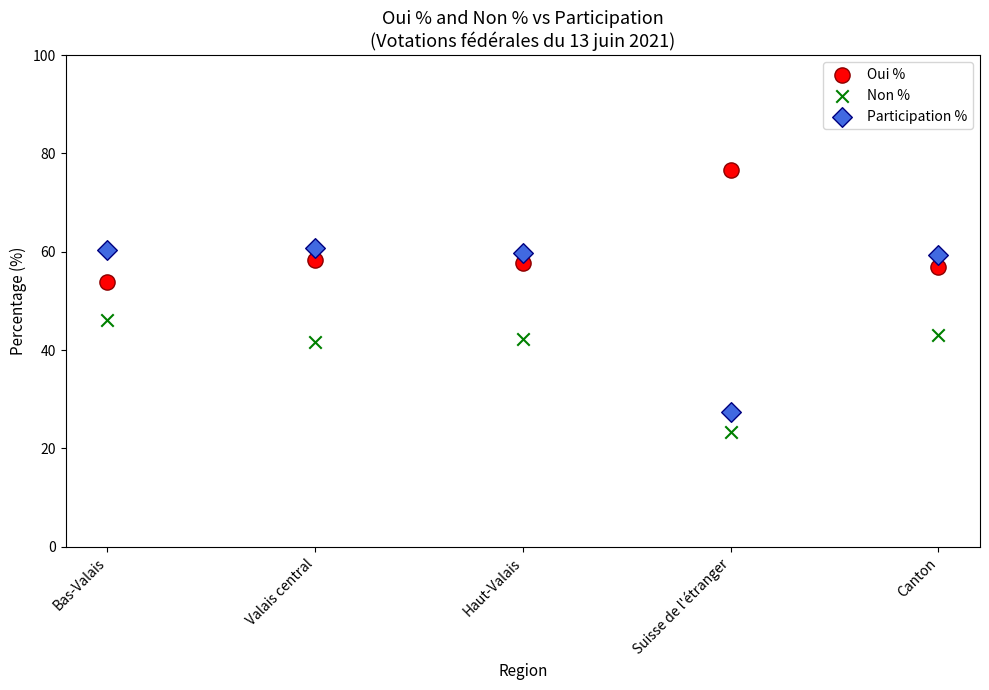

What are all the series names shown in the legend?

Oui %, Non %, Participation %